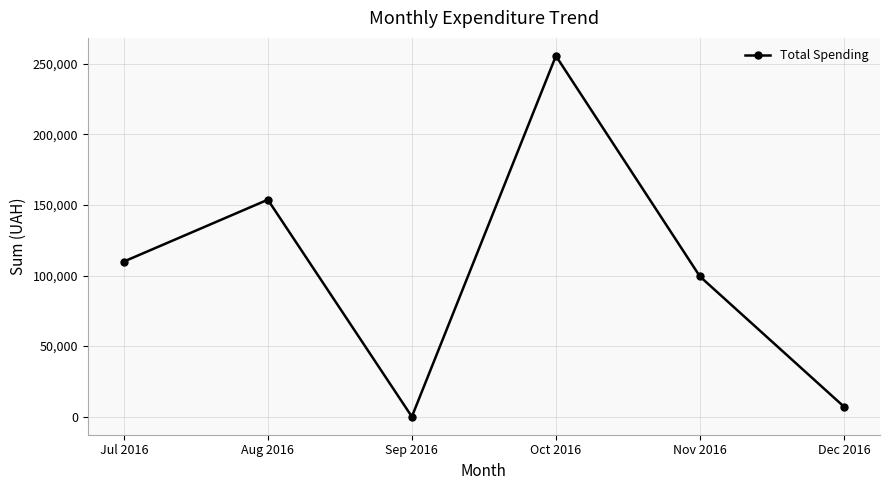

What is the value of the 1st point from the left?

109869.9